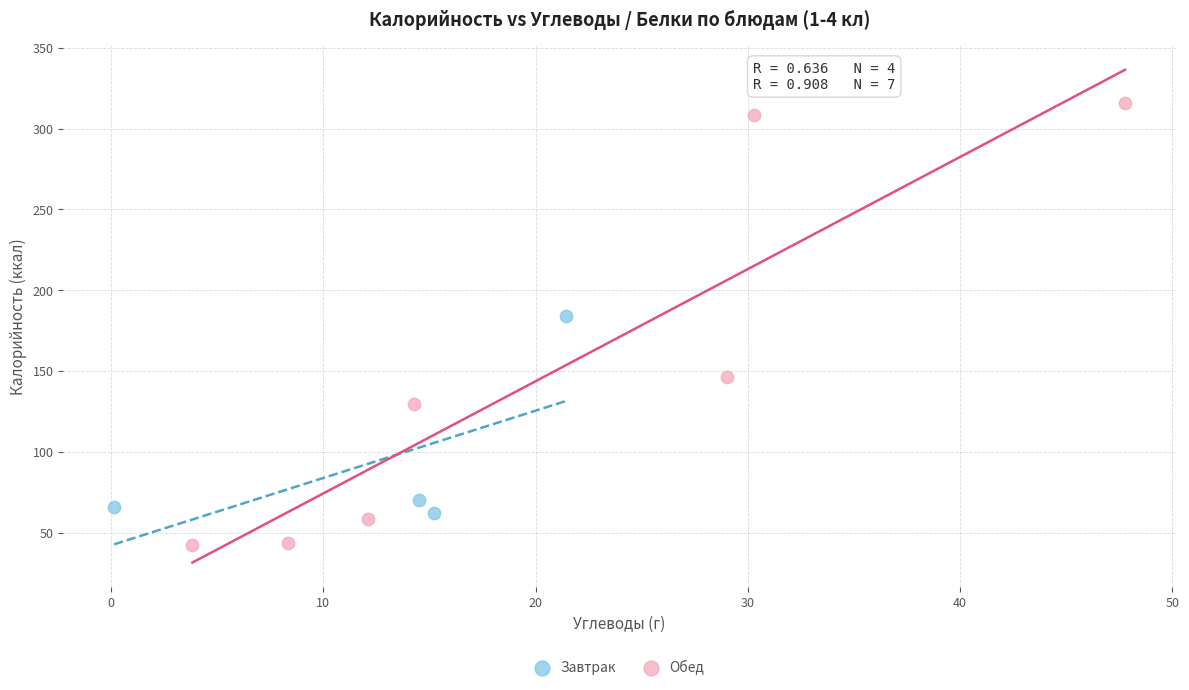

Which series contains the lowest Y value?

Обед